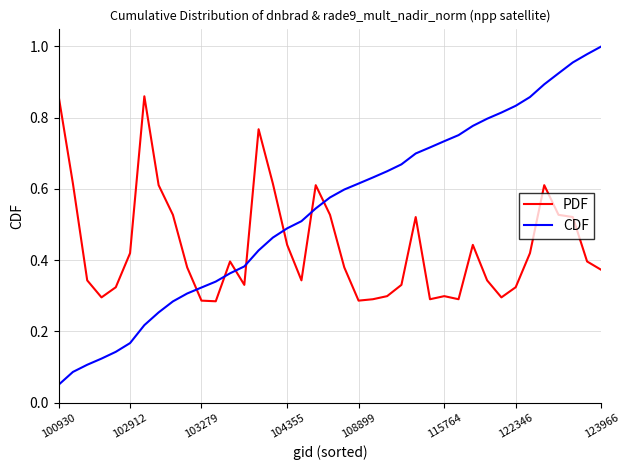

At how many categories does at least one series exceed 0?

39